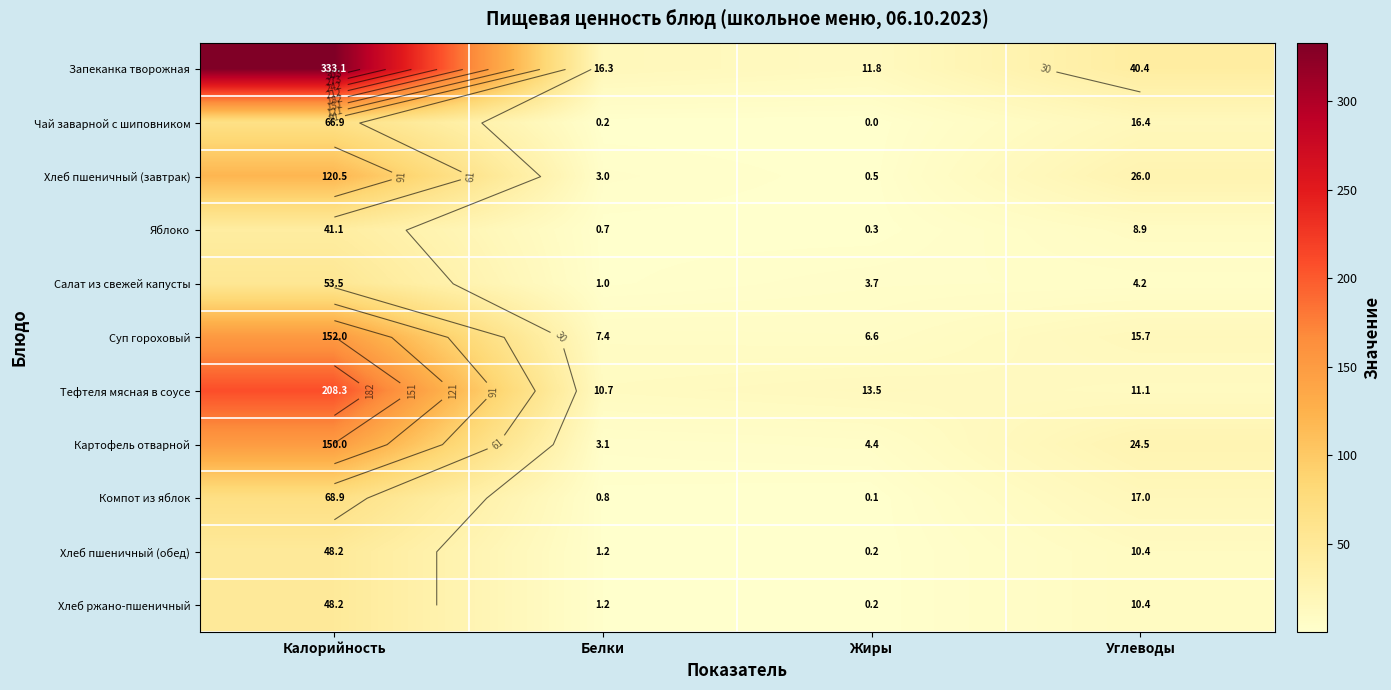

What is the sum of all Чай заварной с шиповником values?

83.5